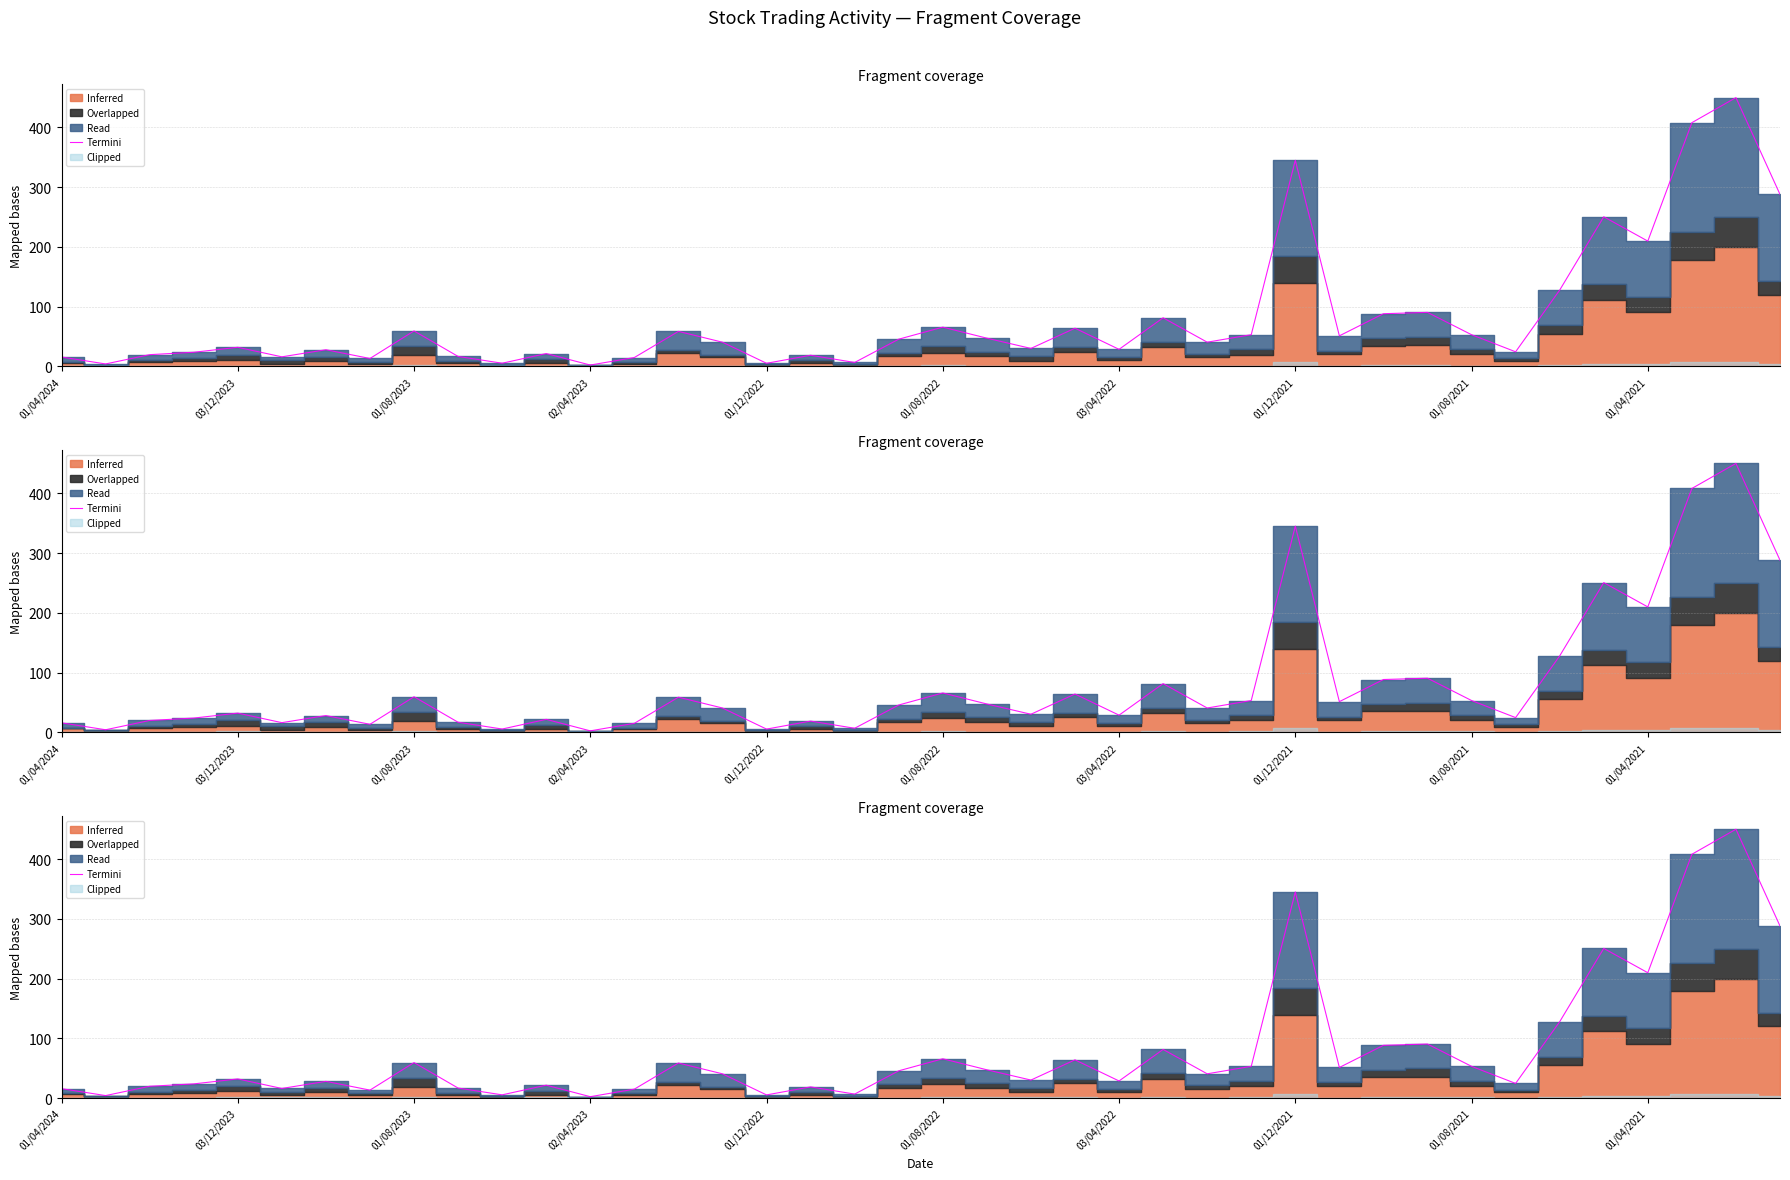

What is the average value?

81.1